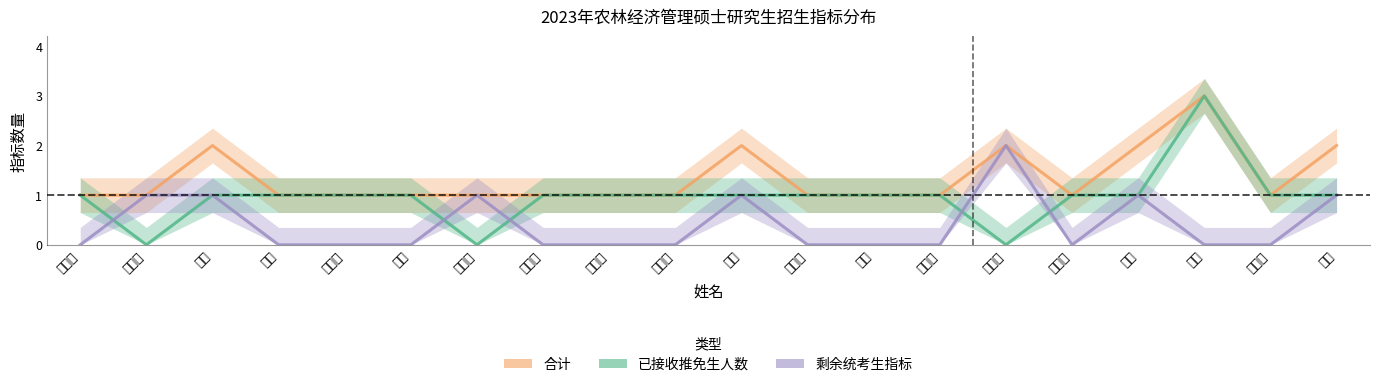

At how many categories does at least one series exceed 0?

20